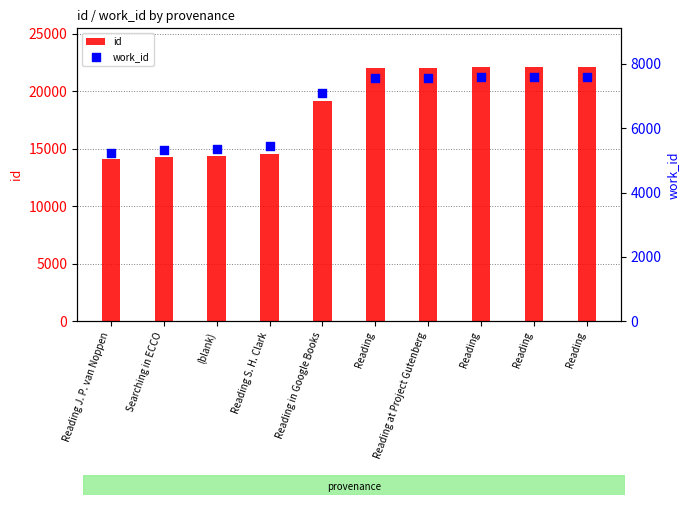

Is the value of work_id at Reading greater than the value of id at (blank)?

No